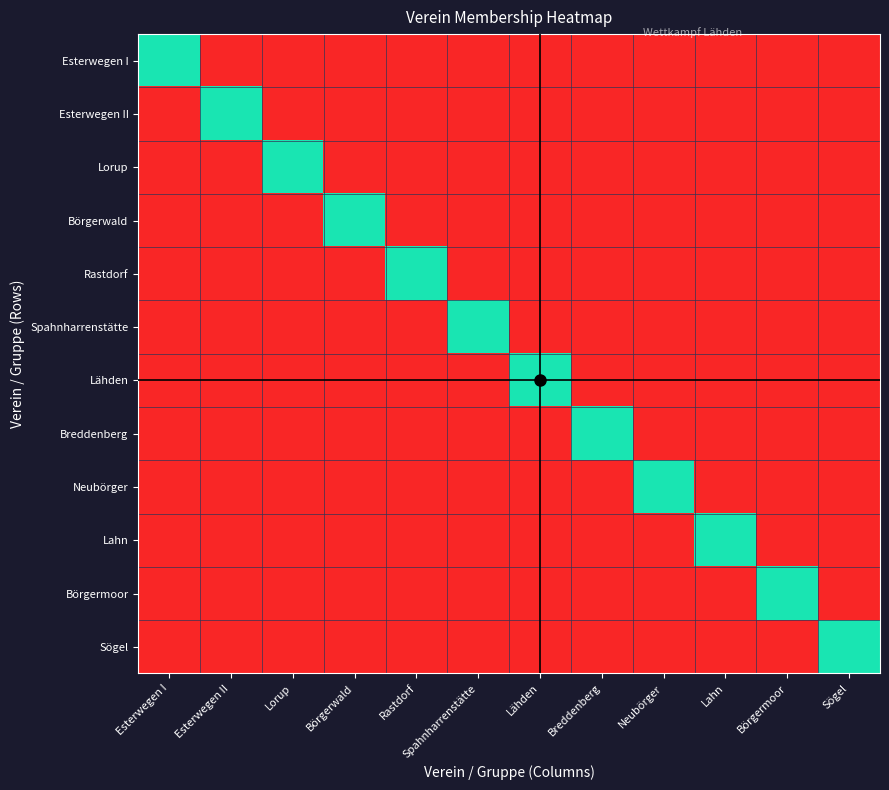

Between Neubörger and Lorup, which is larger?

Neubörger